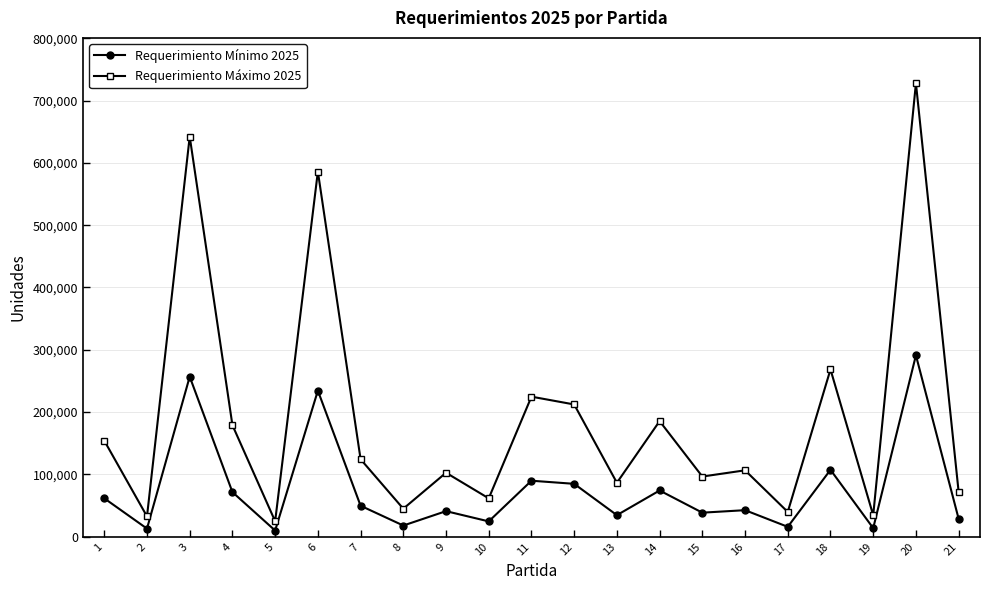

What is the total value across all series at 21?

100717.0